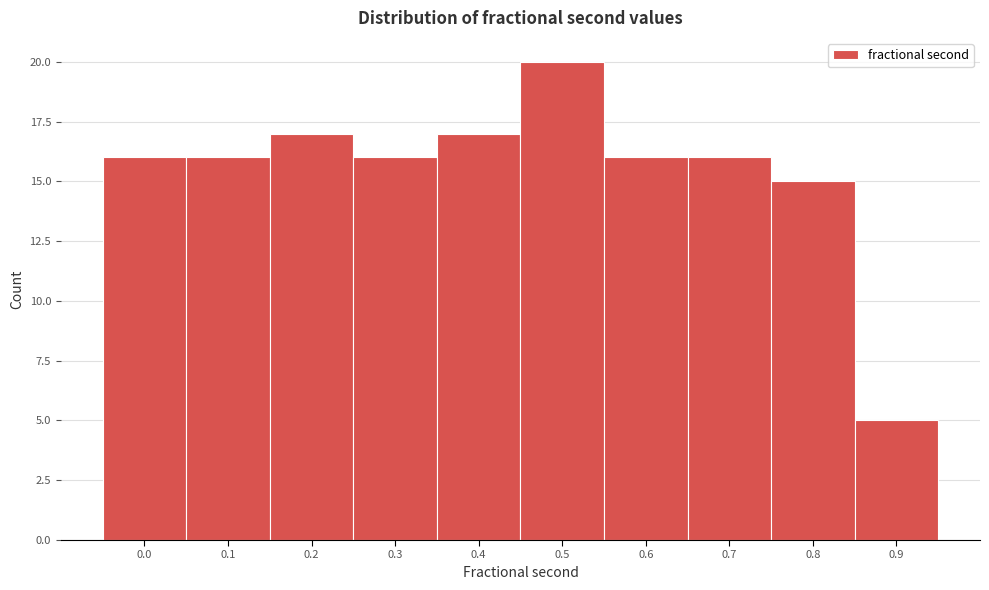

Reading left to right, extract all data points from this chart.

16	16	17	16	17	20	16	16	15	5